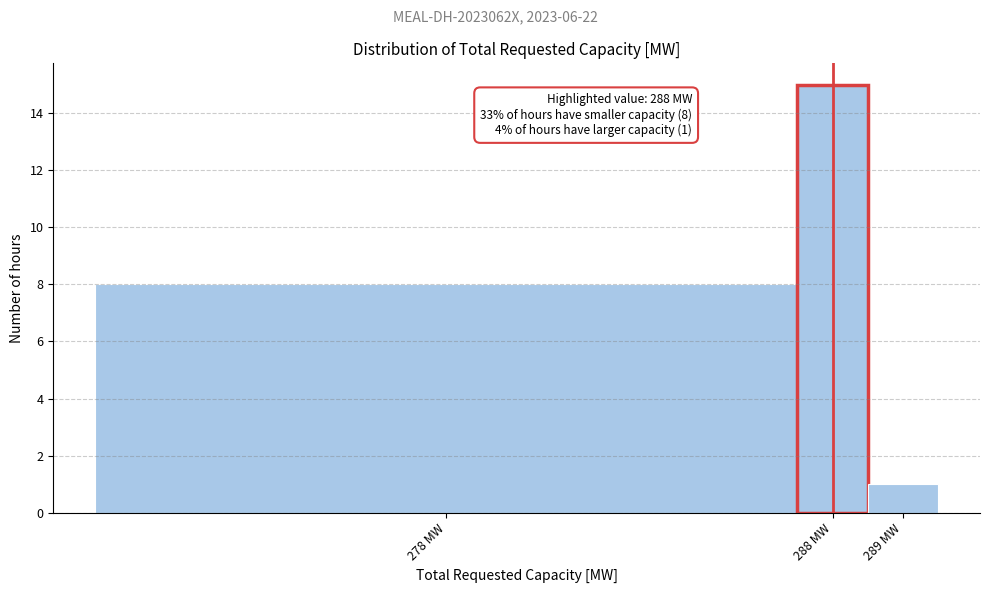

Reading left to right, what are all the values shown in this chart?

8	15	1